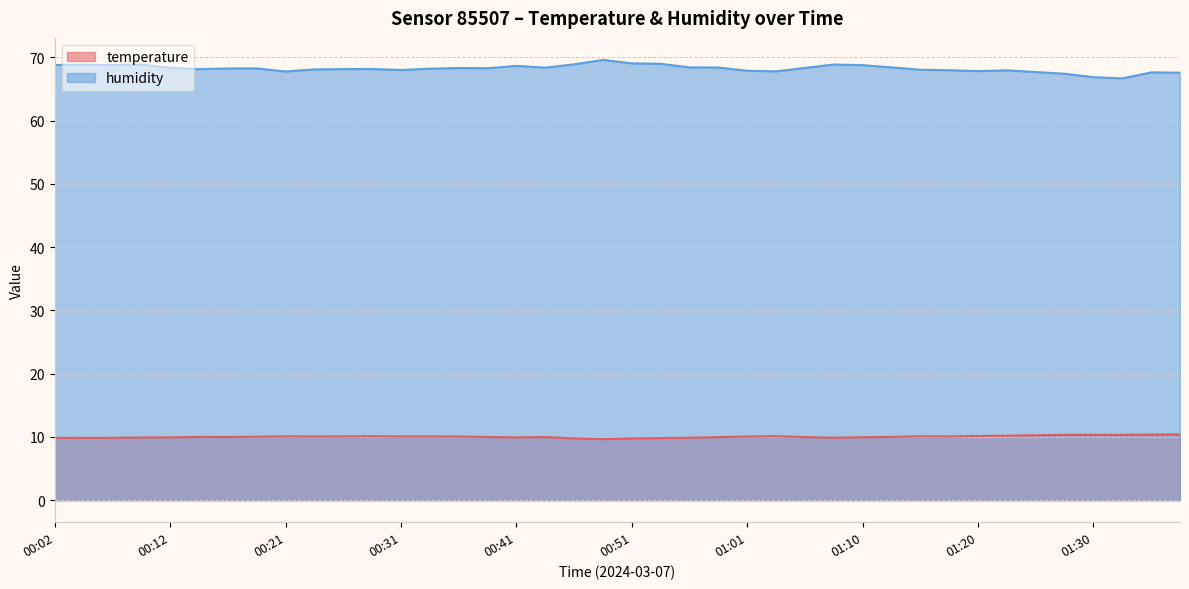

True or false: humidity and temperature intersect in this chart.

False